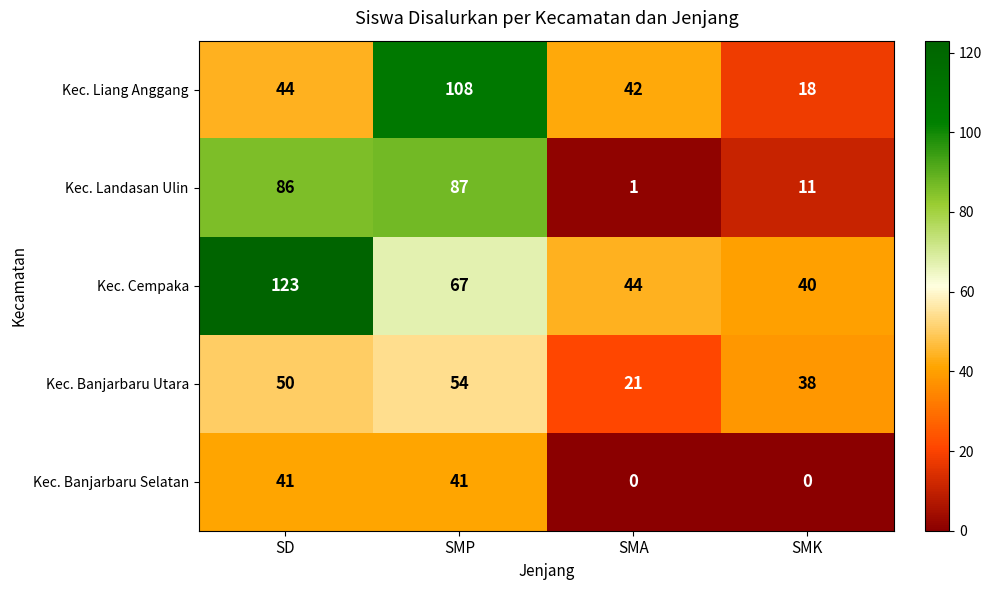

Count the number of data series in this chart.

5